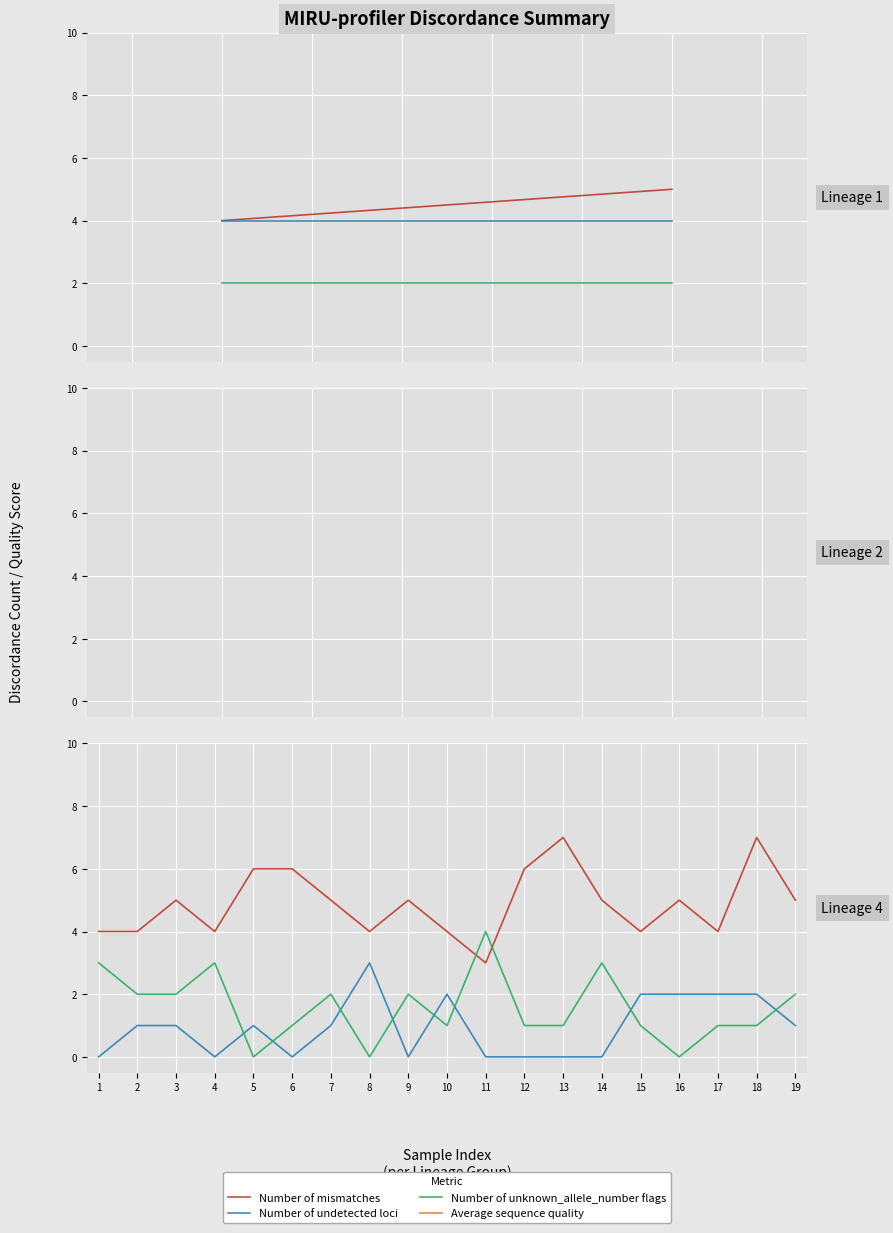

At which label does Number of unknown_allele_number flags reach its minimum?

5